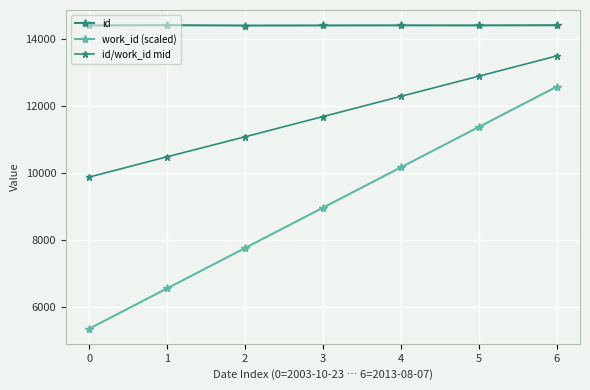

What is the difference between the work_id (scaled) values at 0 and 3?

3600.0